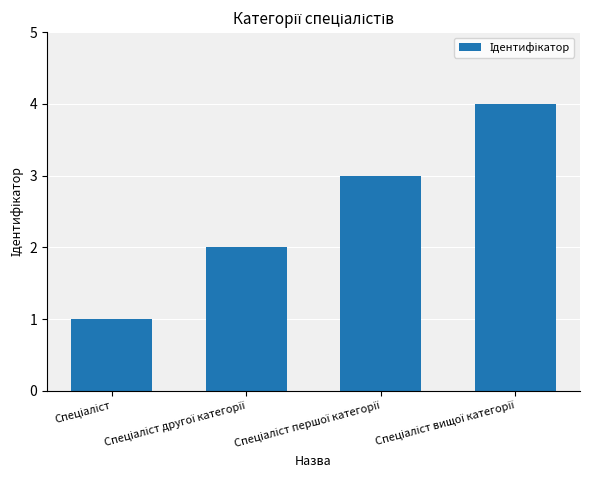

What is the difference between the maximum and minimum values?

3